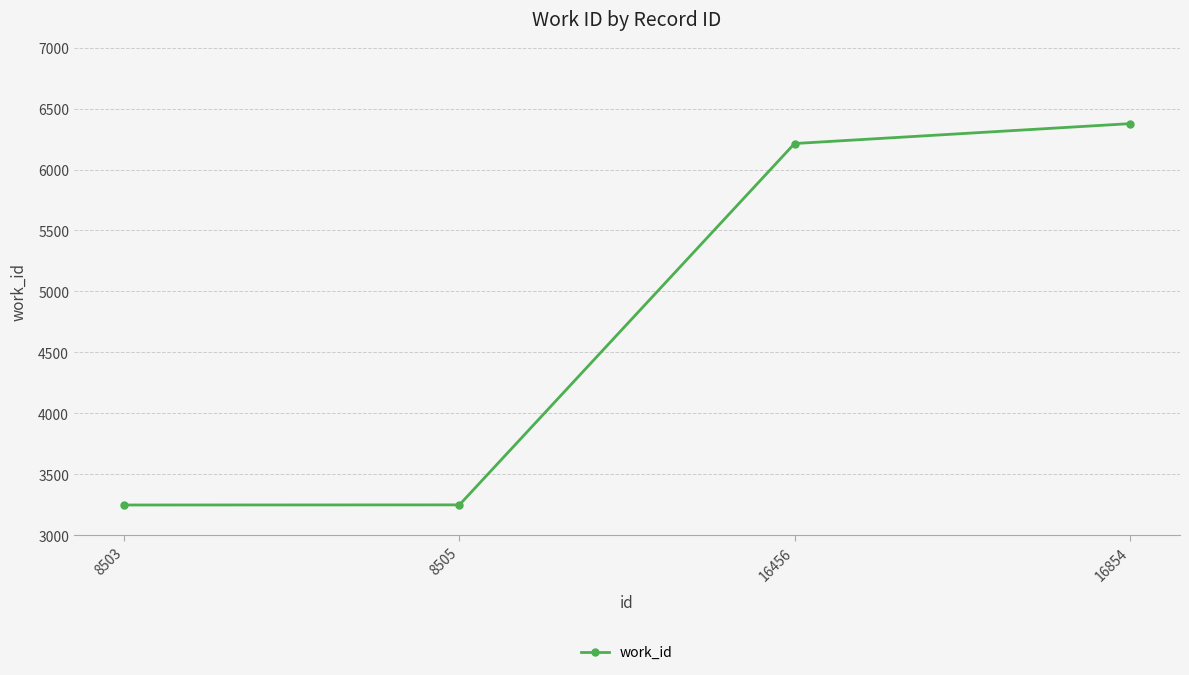

Which category has the highest value across all series?

16854